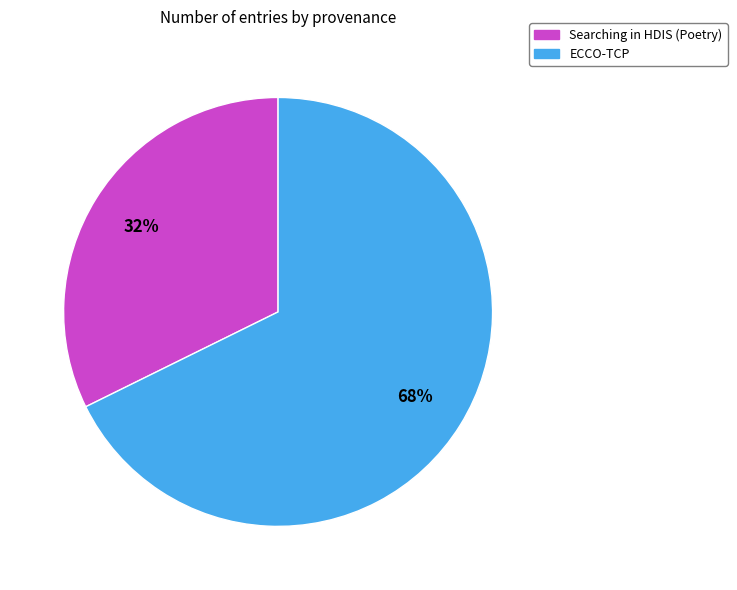

What percentage is the ECCO-TCP slice, to the nearest percent?

68%